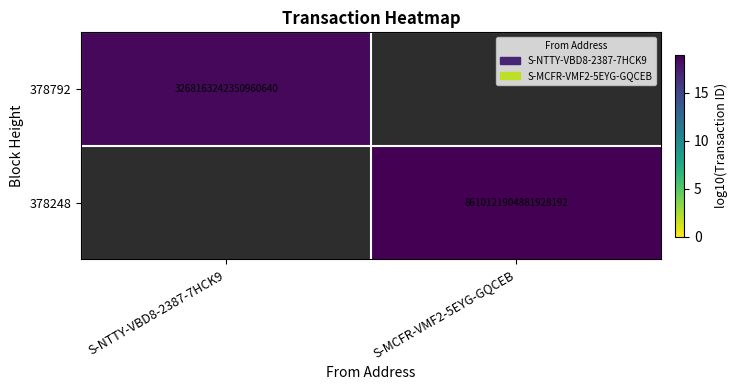

How many values in the 378248 series exceed 18?

1